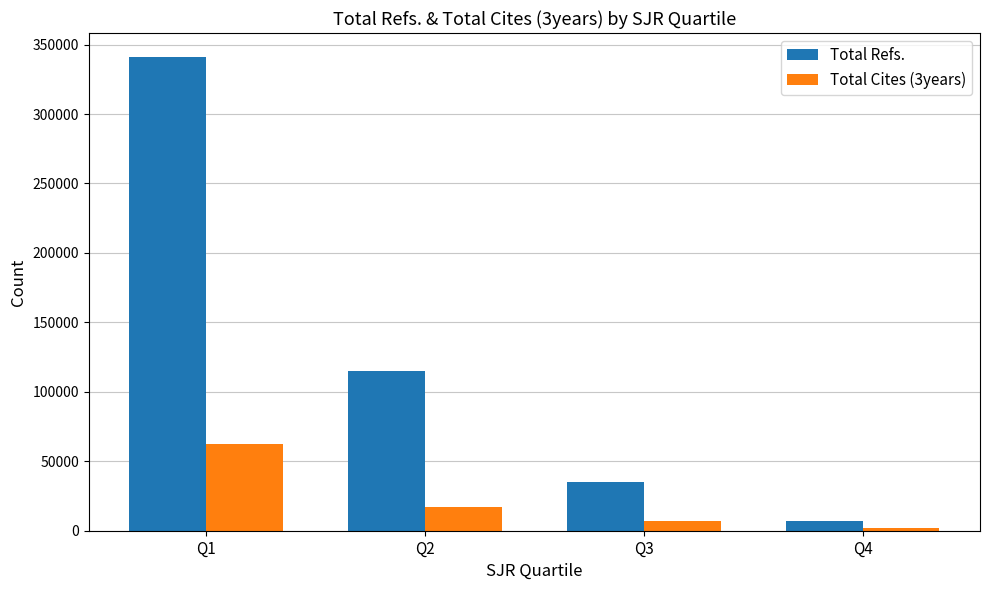

How many groups of bars are there?

4